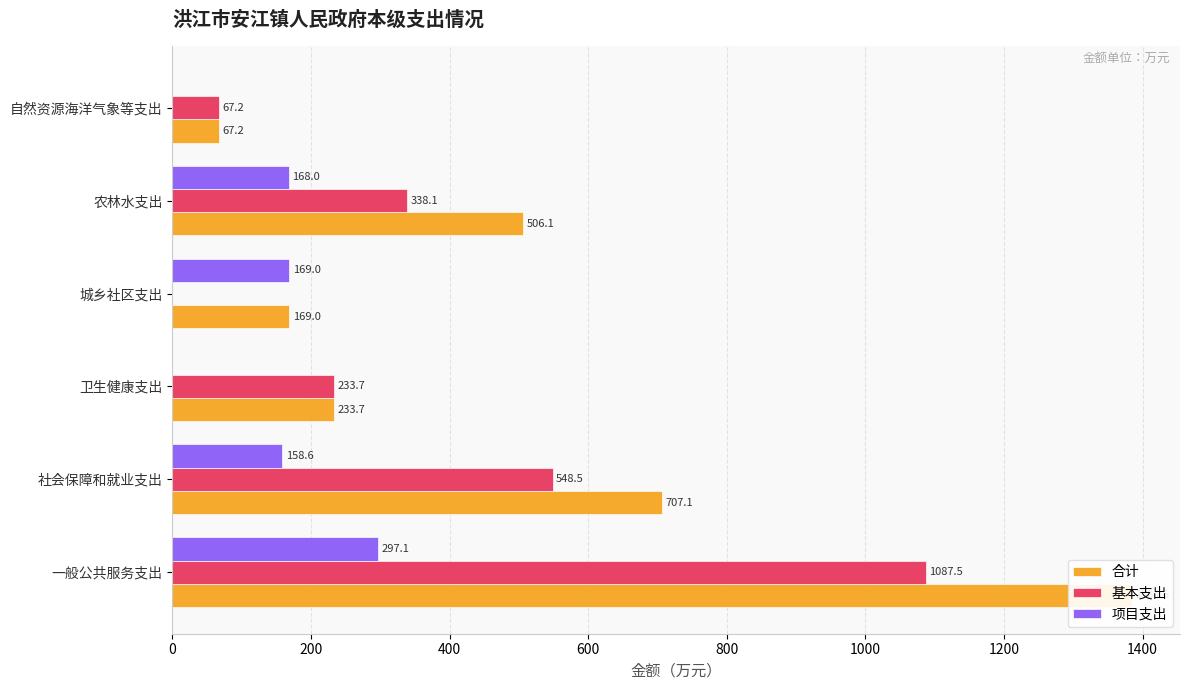

Reading left to right, what are all the values shown in this chart?

合计: 1384.6	707.1	233.7	169.0	506.1	67.2
基本支出: 1087.5	548.5	233.7	0.0	338.1	67.2
项目支出: 297.1	158.6	0.0	169.0	168.0	0.0